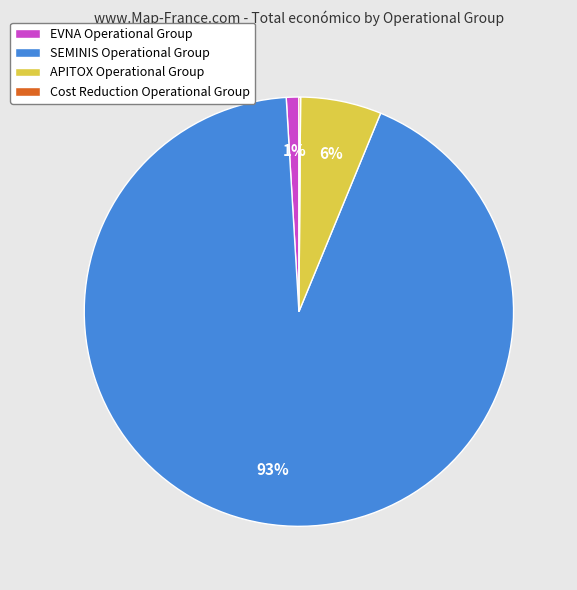

To the nearest percent, what portion does APITOX Operational Group represent?

6%